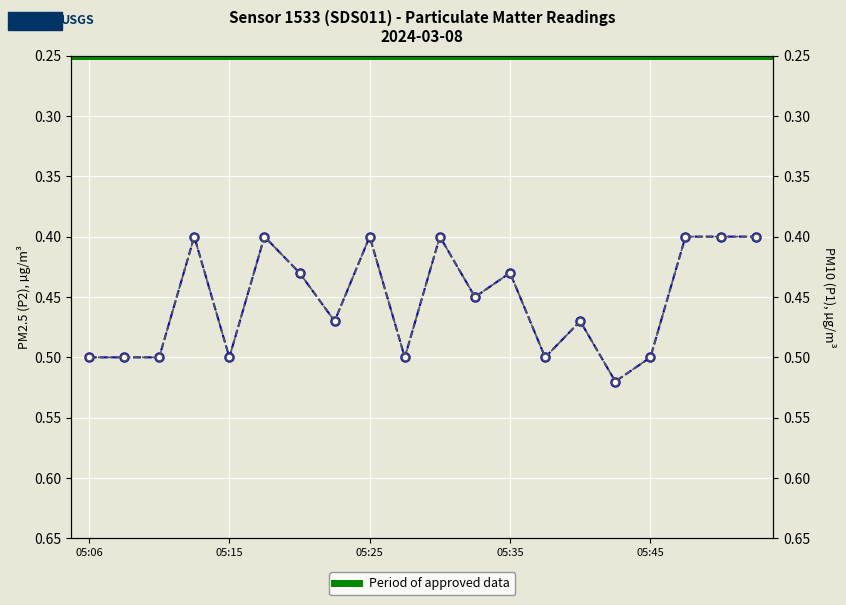

What is the maximum value for P1?

0.5